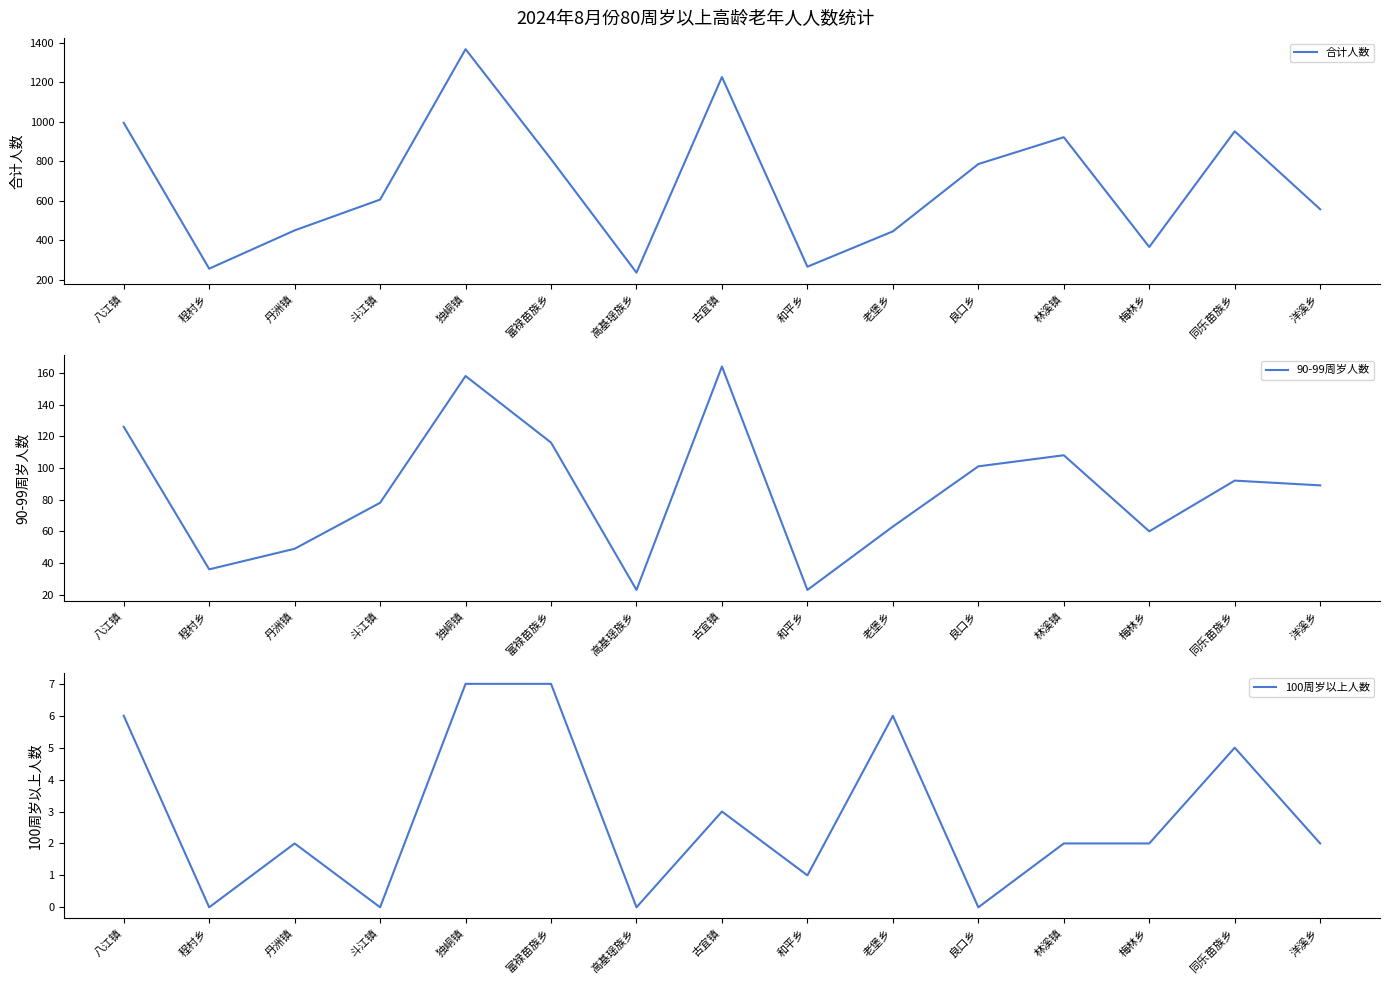

What is the sum of all 100周岁以上人数 values?

43